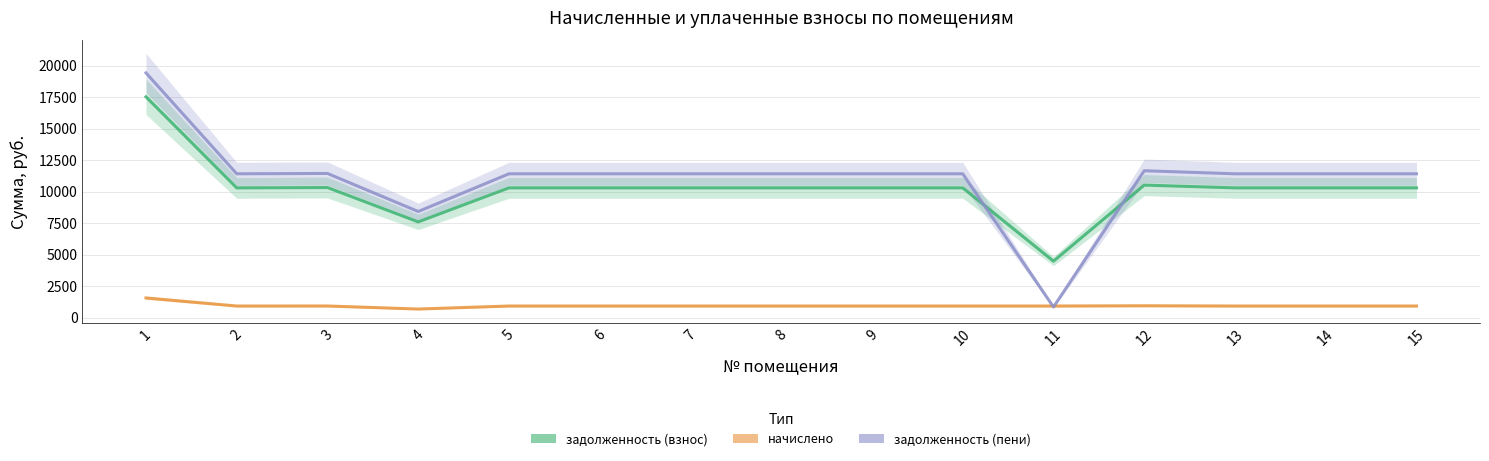

How many data points in задолженность (пени) are less than 11419?

2